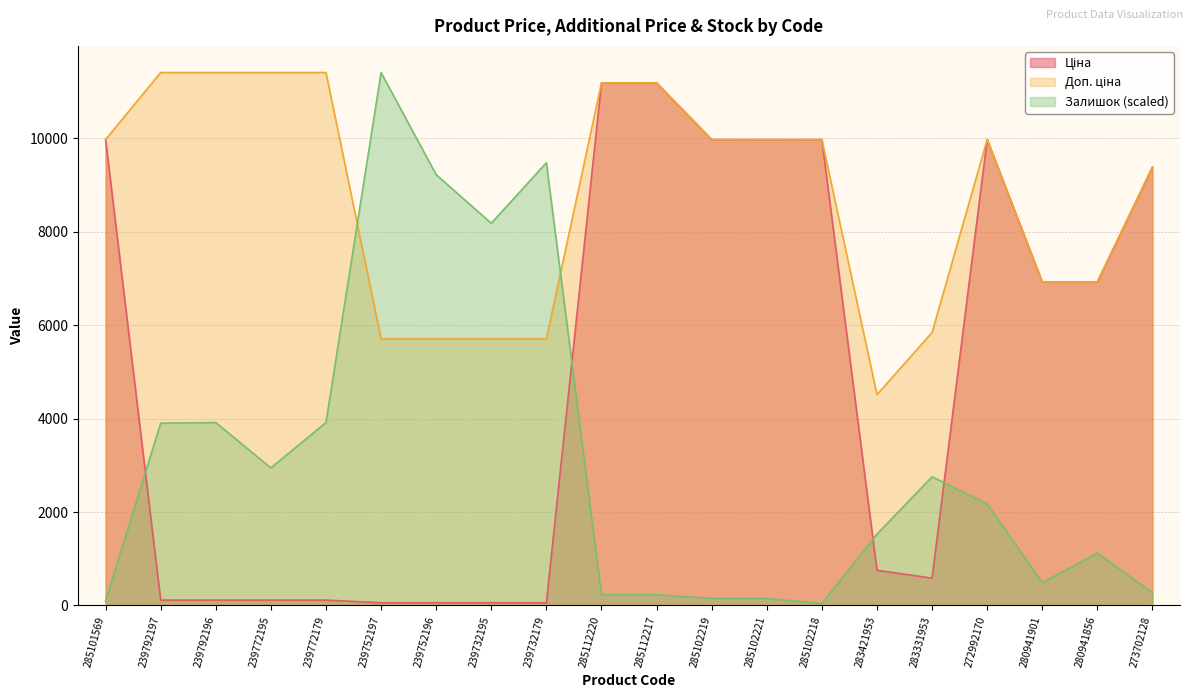

What is the greatest value displayed?

11410.0